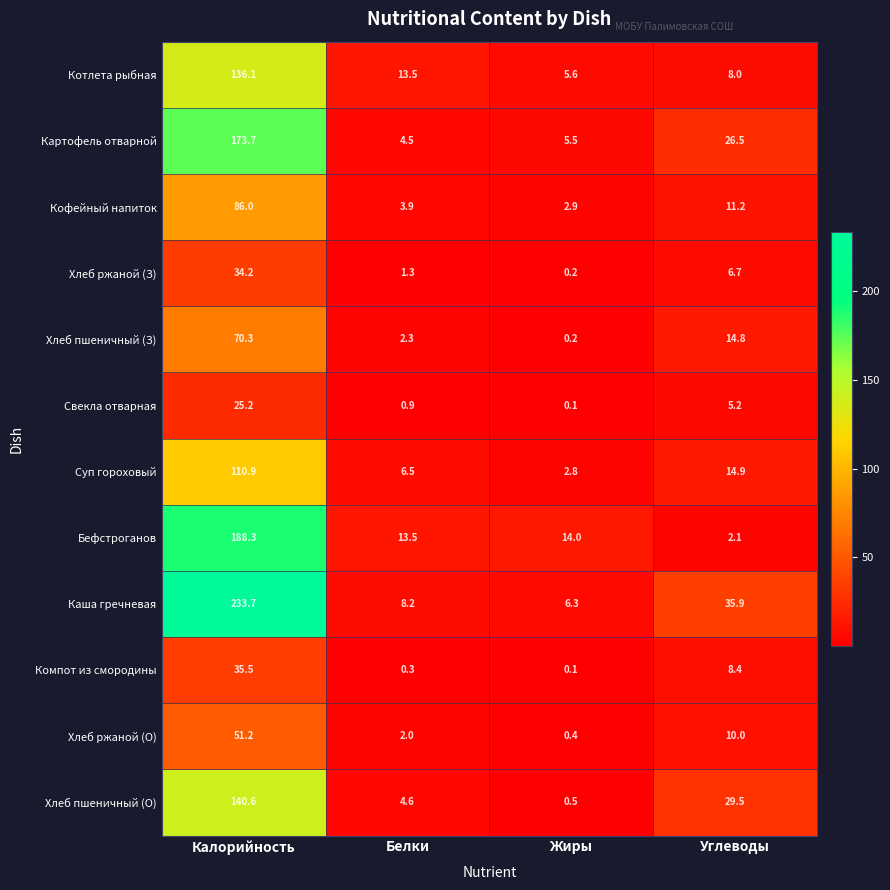

What is the approximate value of Свекла отварная at Калорийность?

25.2